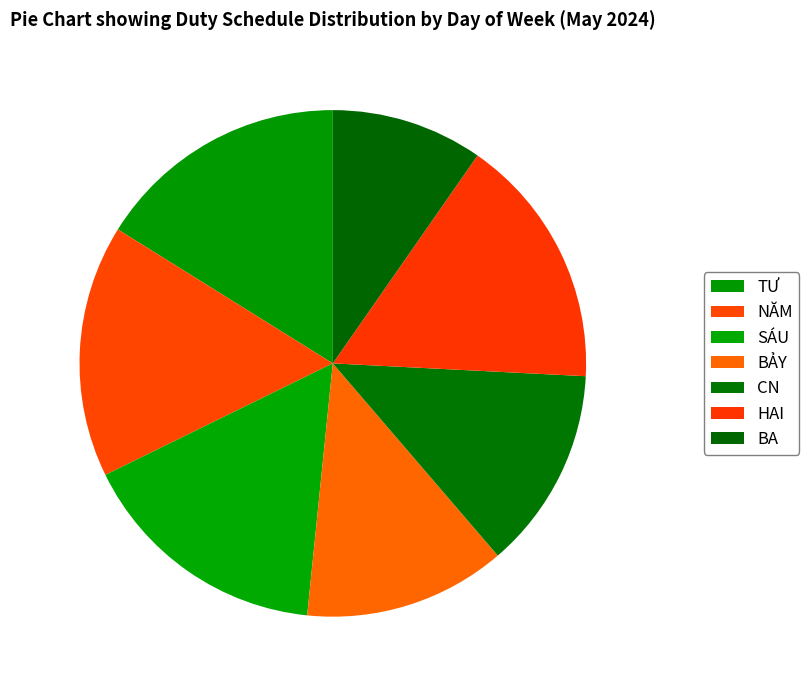

To the nearest percent, what portion does NĂM represent?

16%